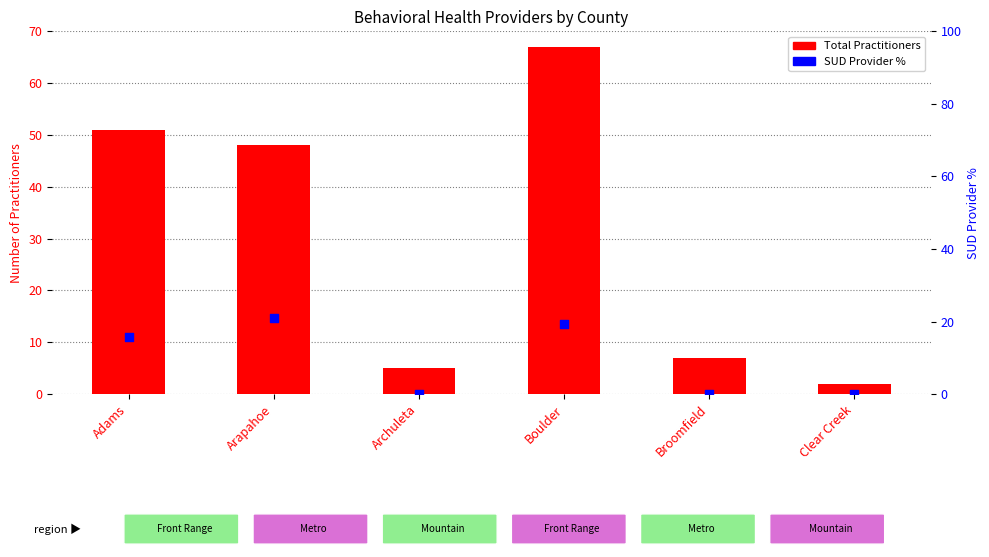

Is the value of SUD Provider % at Clear Creek greater than the value of Total Practitioners at Broomfield?

No